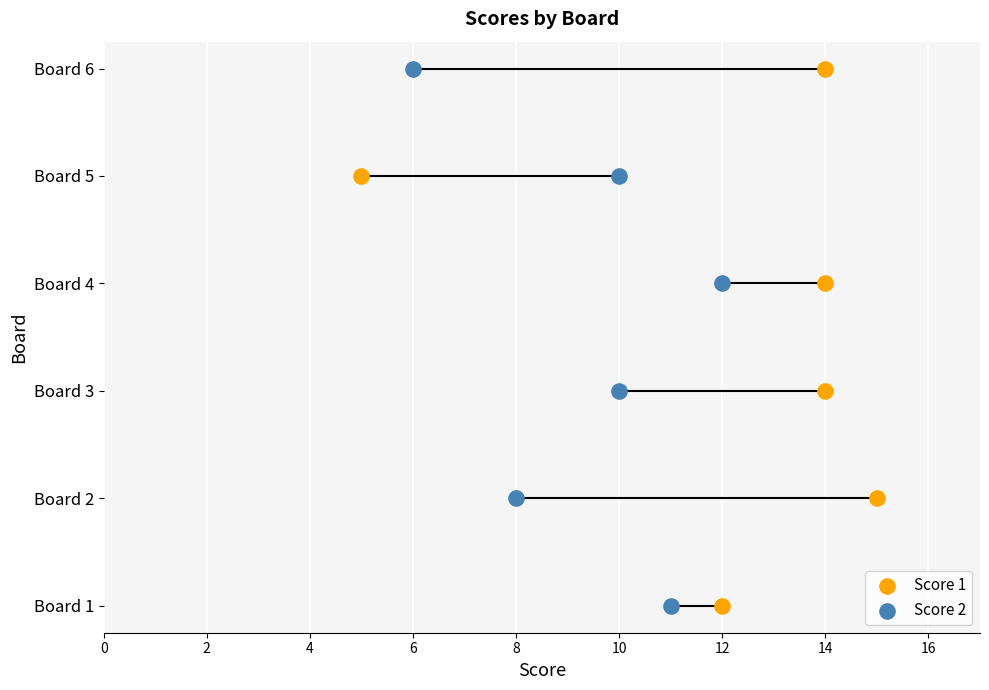

Which series contains the highest Y value?

Score 1